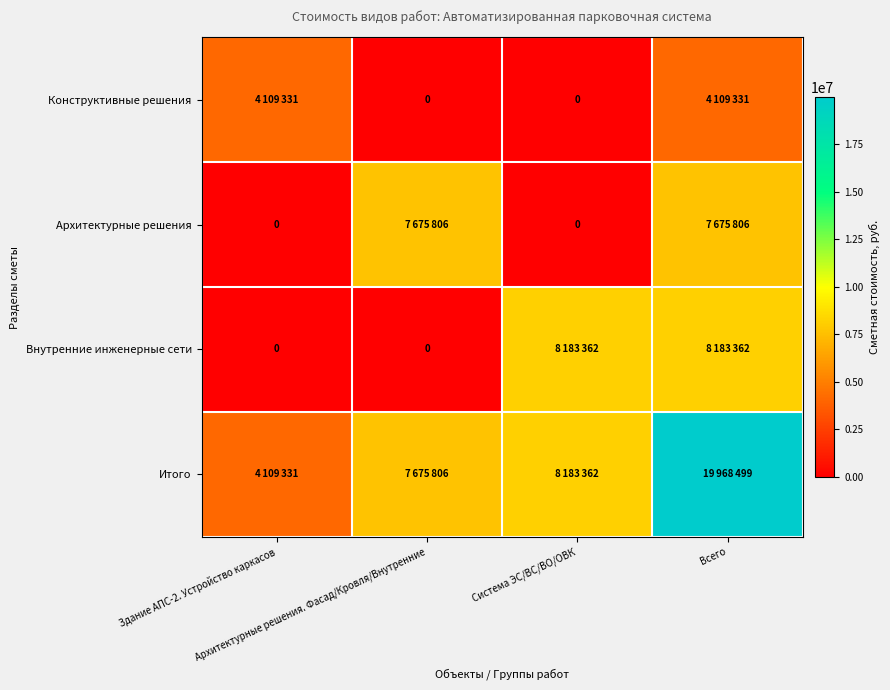

What is the sum of all Внутренние инженерные сети values?

16366724